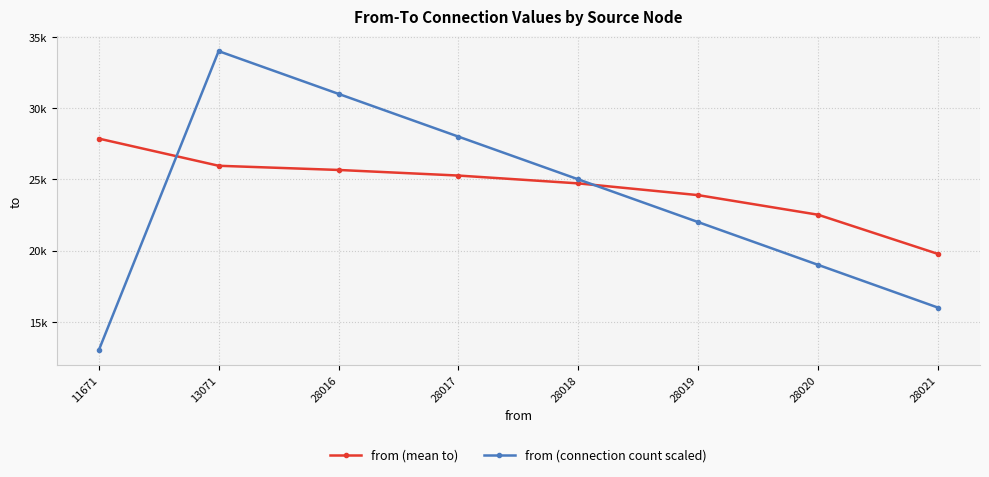

Does the chart have visible grid lines?

Yes